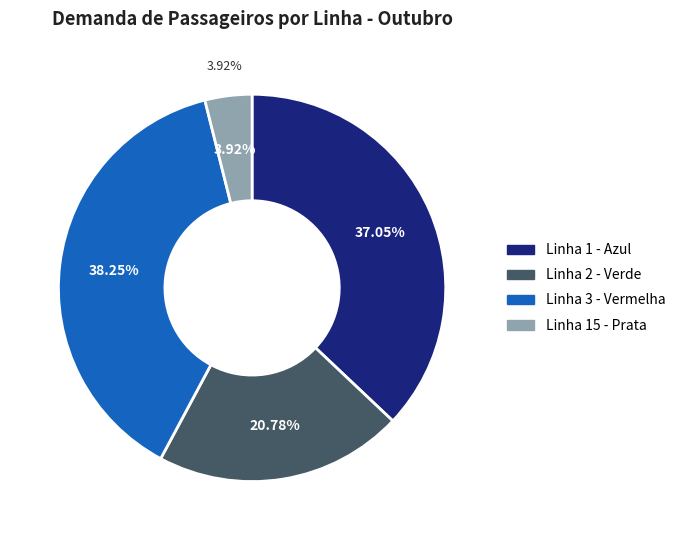

To the nearest percent, what portion does Linha 15 - Prata represent?

4%